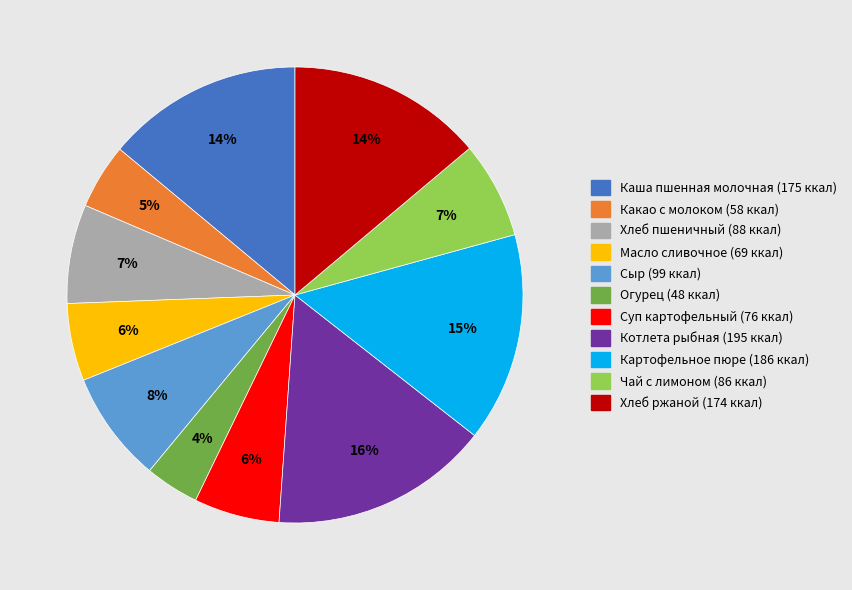

Is the sum of Масло сливочное and Какао с молоком greater than half?

No